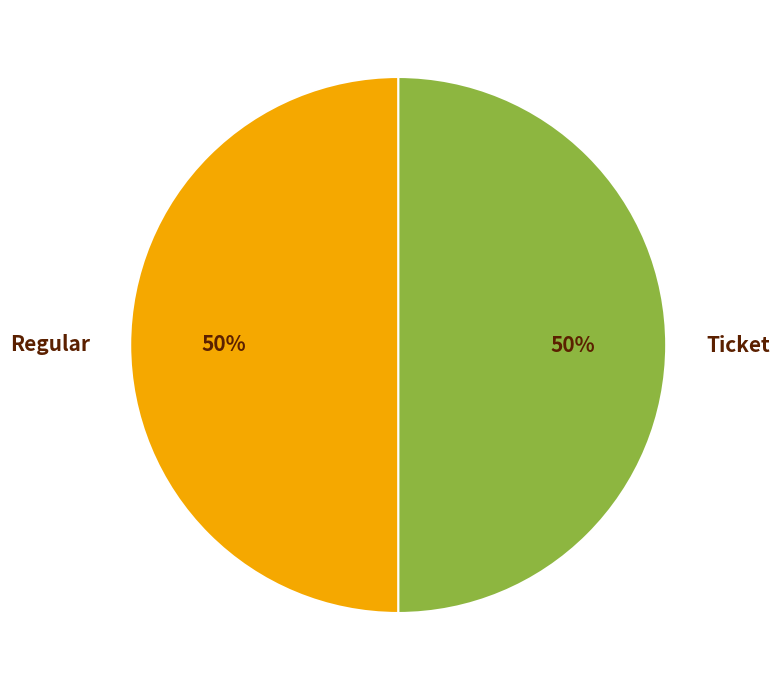

Count the number of slices in the pie.

2